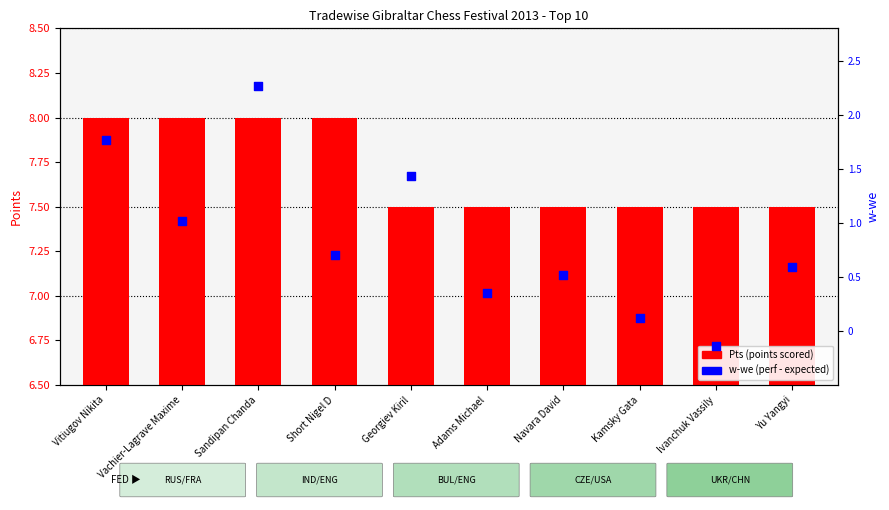

Which series has the largest total across all categories?

Pts (points scored)